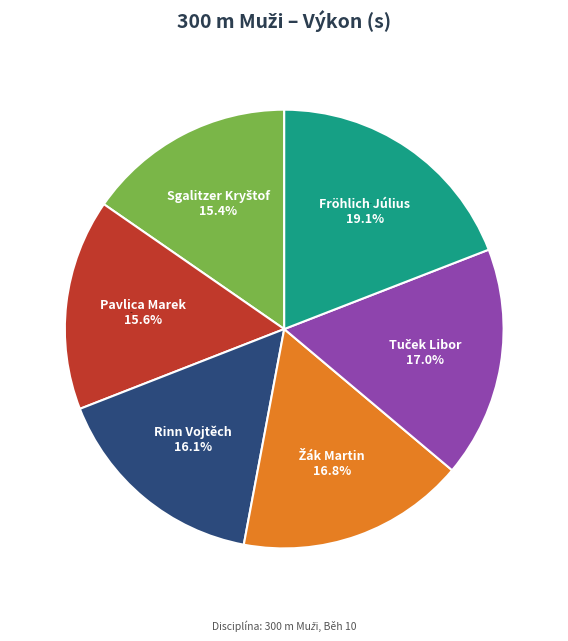

What percentage do Rinn Vojtěch and Fröhlich Július together represent?

35.2%